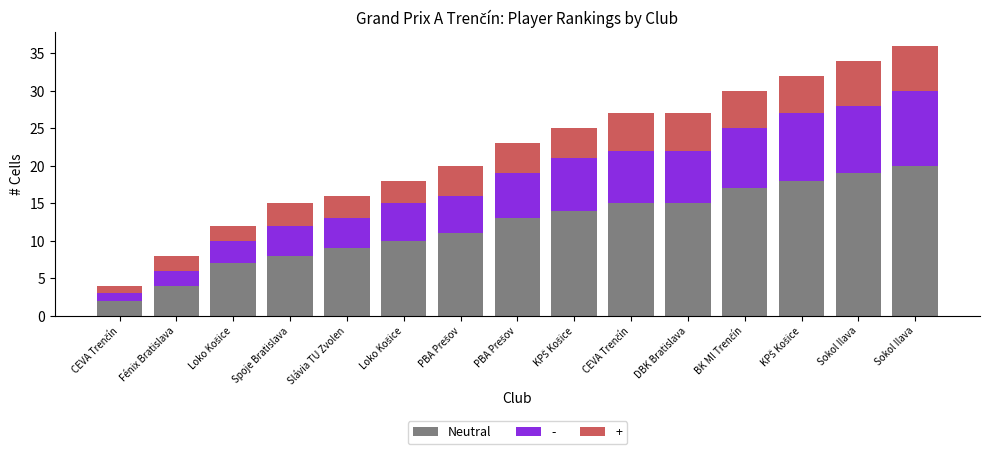

Between DBK Bratislava and CEVA Trenčín, which is larger?

DBK Bratislava